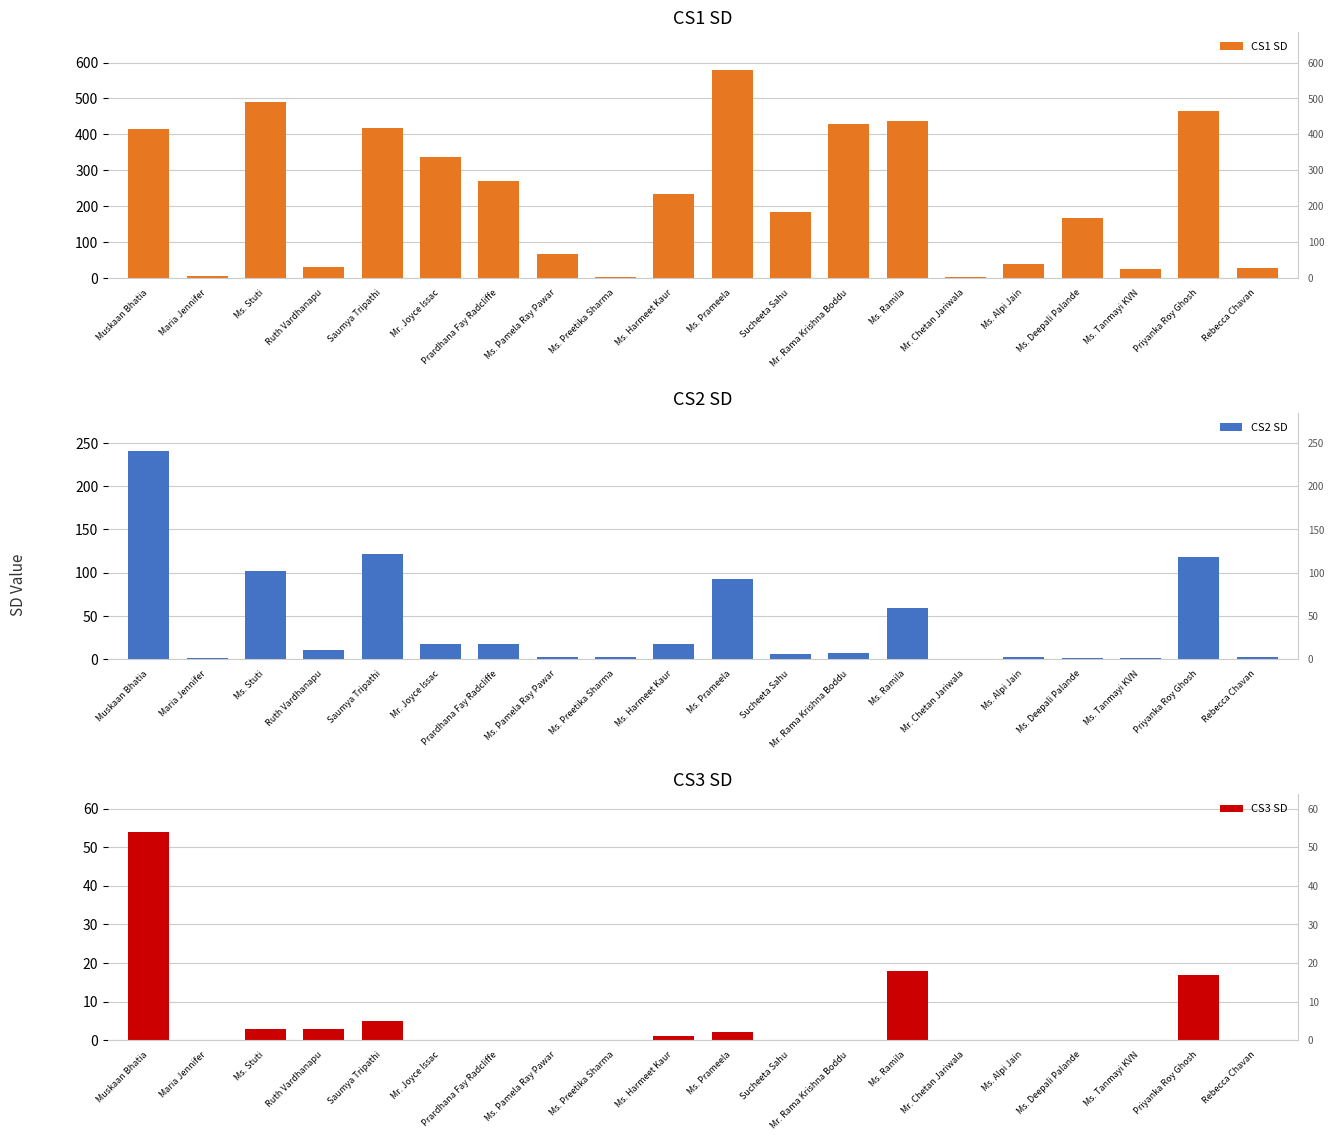

What is the sum of all CS2 SD values?

825